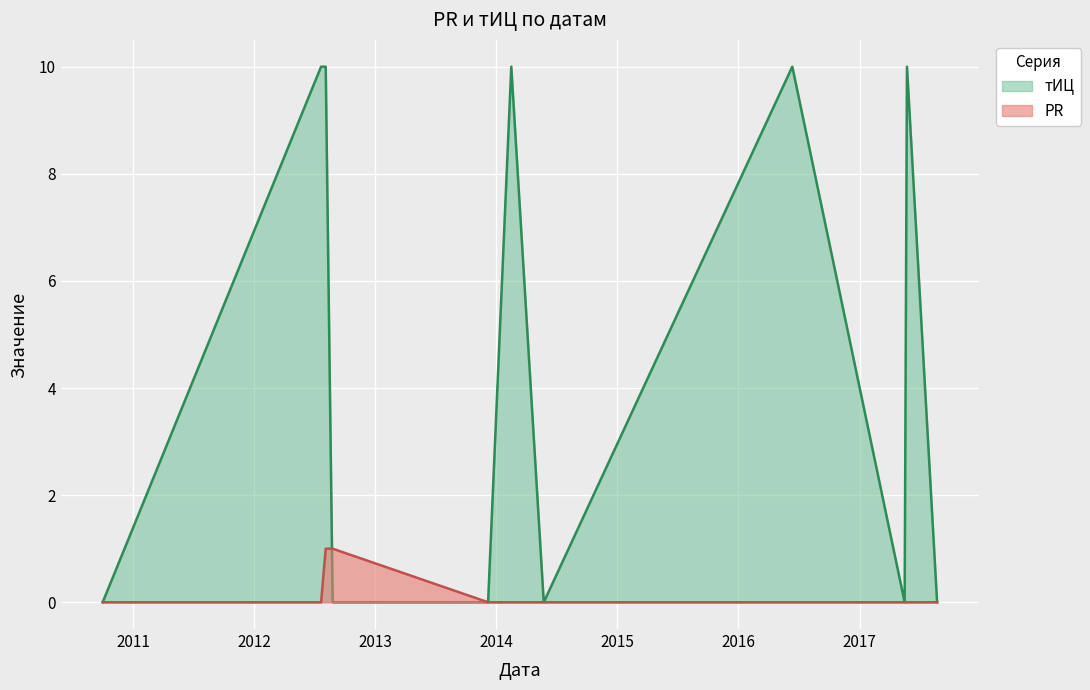

Is the value of PR at 2013-12-07 greater than the value of тИЦ at 2012-08-25?

No